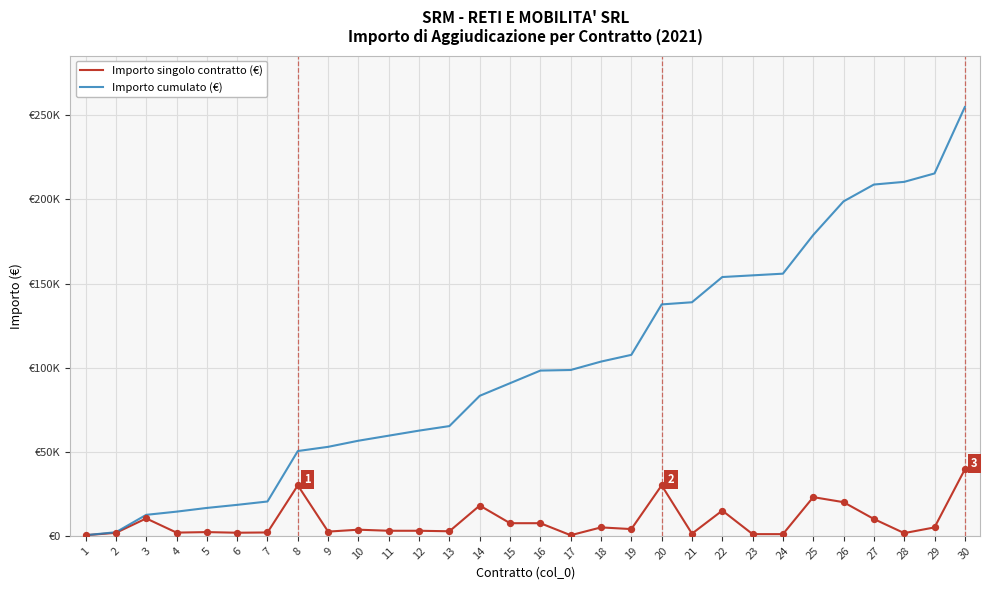

What is the total value across all series at 20?

167601.5